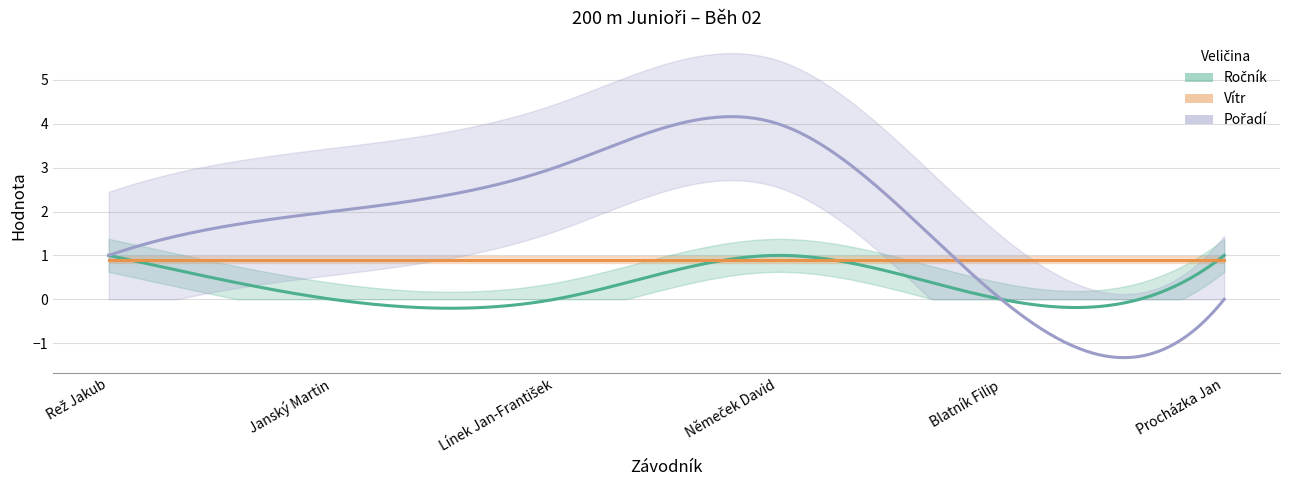

At which label does Ročník reach its peak?

Rež Jakub